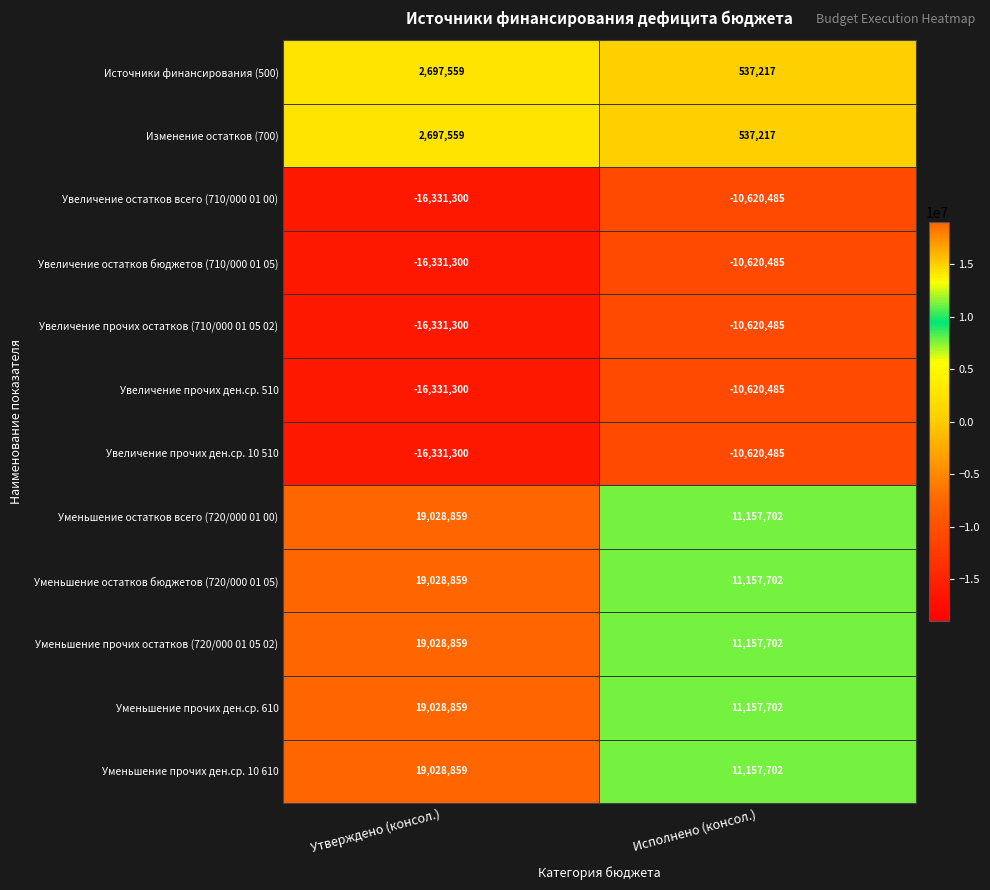

At which category is the sum across all series the highest?

Утверждено (консол.)